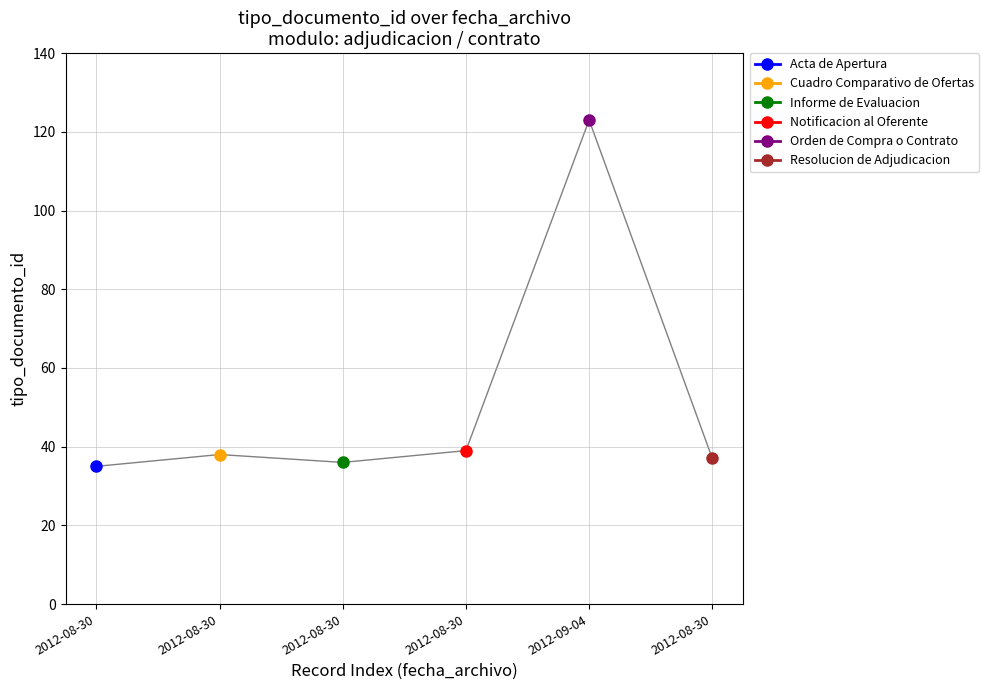

What is the change in value from 2012-08-30 to 2012-08-30?

+3